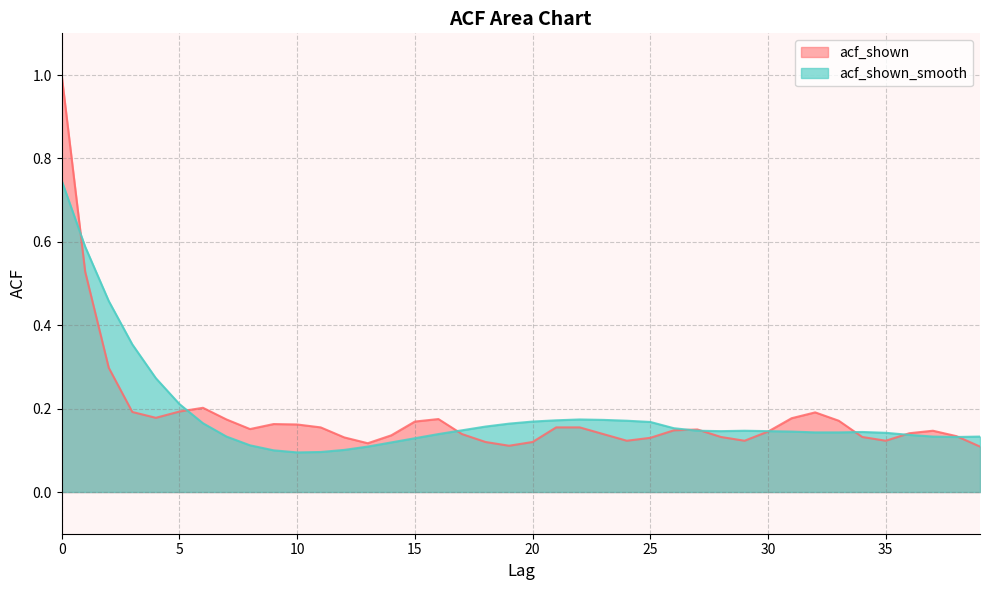

Reading right to left, extract all data points from this chart.

acf_shown: 39=0.1	38=0.1	37=0.1	36=0.1	35=0.1	34=0.1	33=0.2	32=0.2	31=0.2	30=0.1	29=0.1	28=0.1	27=0.1	26=0.1	25=0.1	24=0.1	23=0.1	22=0.2	21=0.2	20=0.1	19=0.1	18=0.1	17=0.1	16=0.2	15=0.2	14=0.1	13=0.1	12=0.1	11=0.2	10=0.2	9=0.2	8=0.2	7=0.2	6=0.2	5=0.2	4=0.2	3=0.2	2=0.3	1=0.5	0=1.0
acf_shown_smooth: 39=0.1	38=0.1	37=0.1	36=0.1	35=0.1	34=0.1	33=0.1	32=0.1	31=0.1	30=0.1	29=0.1	28=0.1	27=0.1	26=0.2	25=0.2	24=0.2	23=0.2	22=0.2	21=0.2	20=0.2	19=0.2	18=0.2	17=0.1	16=0.1	15=0.1	14=0.1	13=0.1	12=0.1	11=0.1	10=0.1	9=0.1	8=0.1	7=0.1	6=0.2	5=0.2	4=0.3	3=0.4	2=0.5	1=0.6	0=0.7